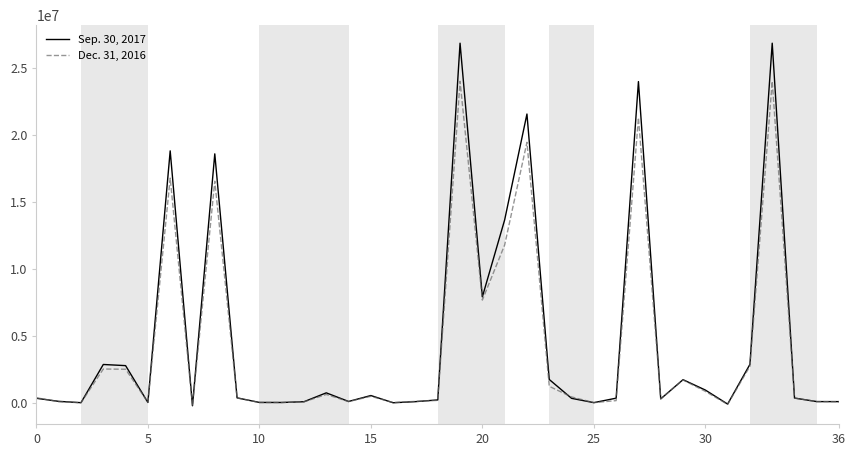

What is the highest value of the Dec. 31, 2016 series?

23975302